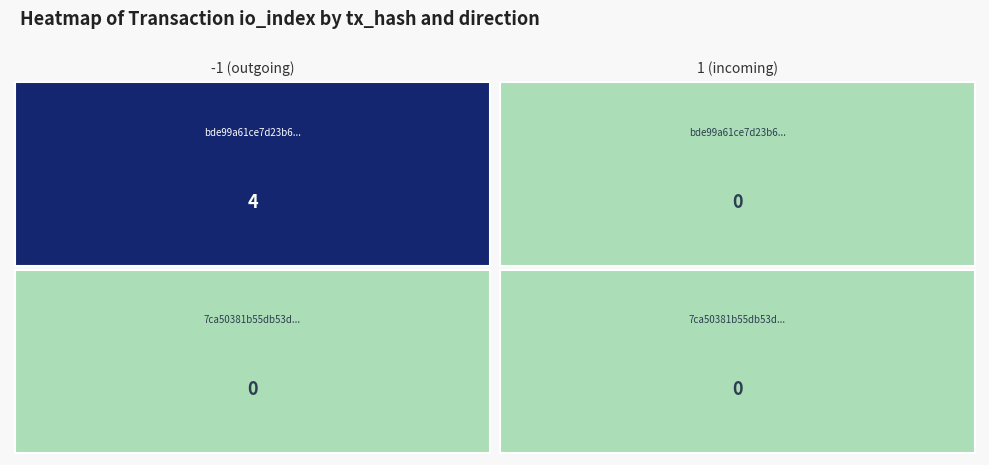

Reading right to left, transcribe all the data shown in this chart.

bde99a61: 1=0	-1=4
7ca50381: 1=0	-1=0